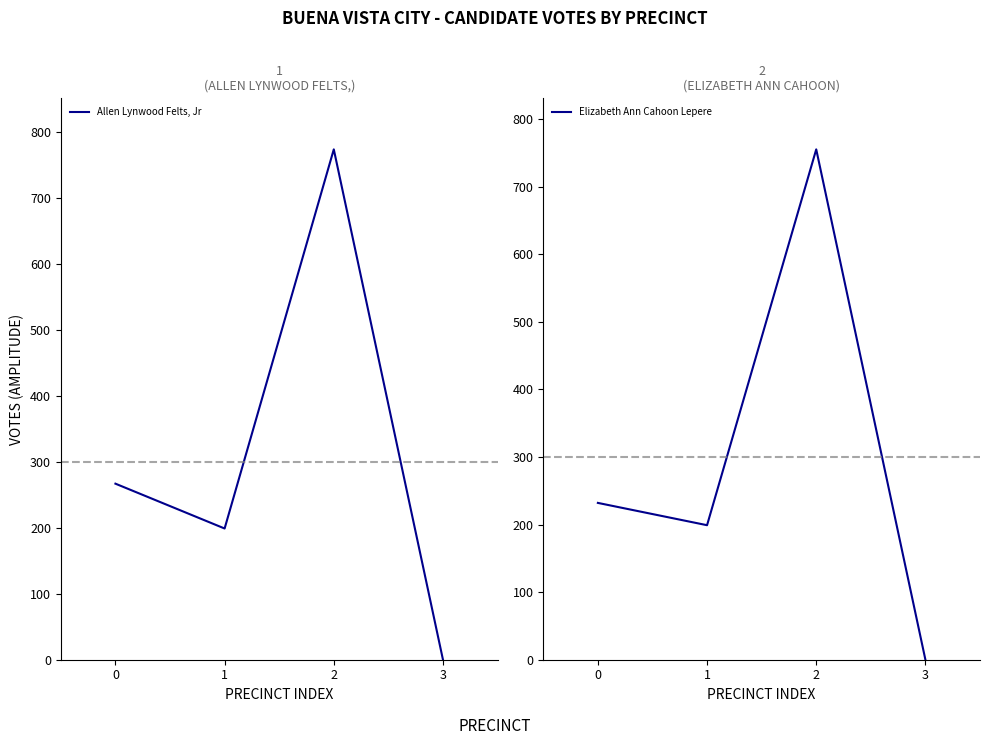

Reading left to right, what are all the values shown in this chart?

Allen Lynwood Felts, Jr: 267	199	774	0
Elizabeth Ann Cahoon Lepere: 232	199	755	0